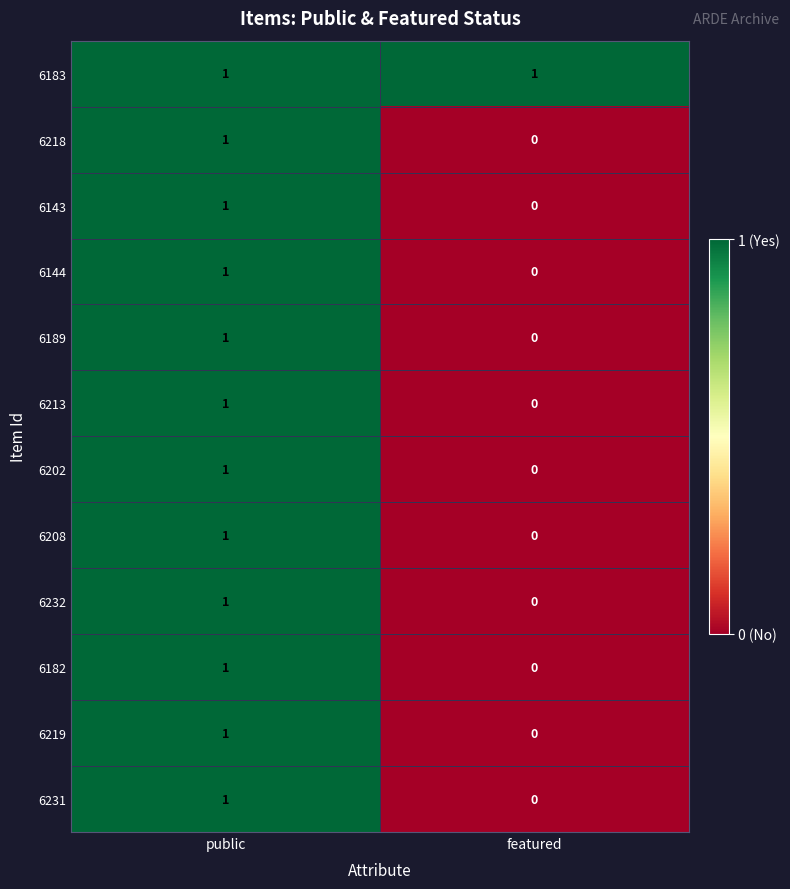

At which category is the sum across all series the highest?

public